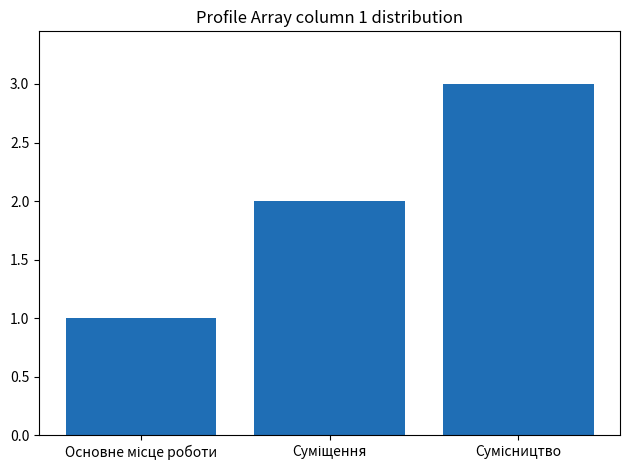

What is the greatest value displayed?

3